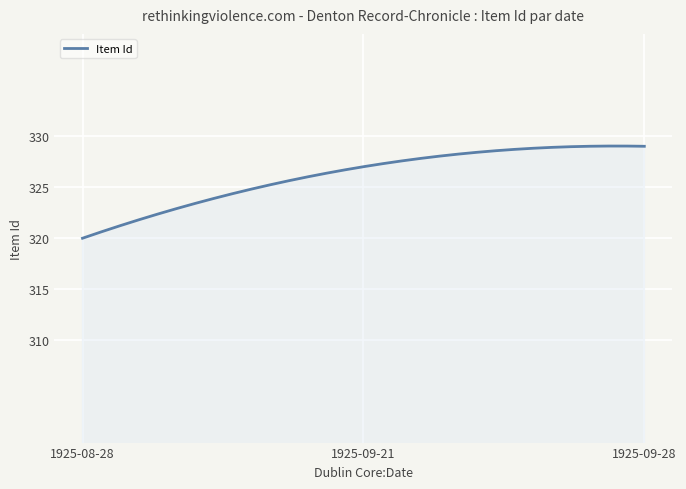

What is the maximum value shown in the chart?

329.0